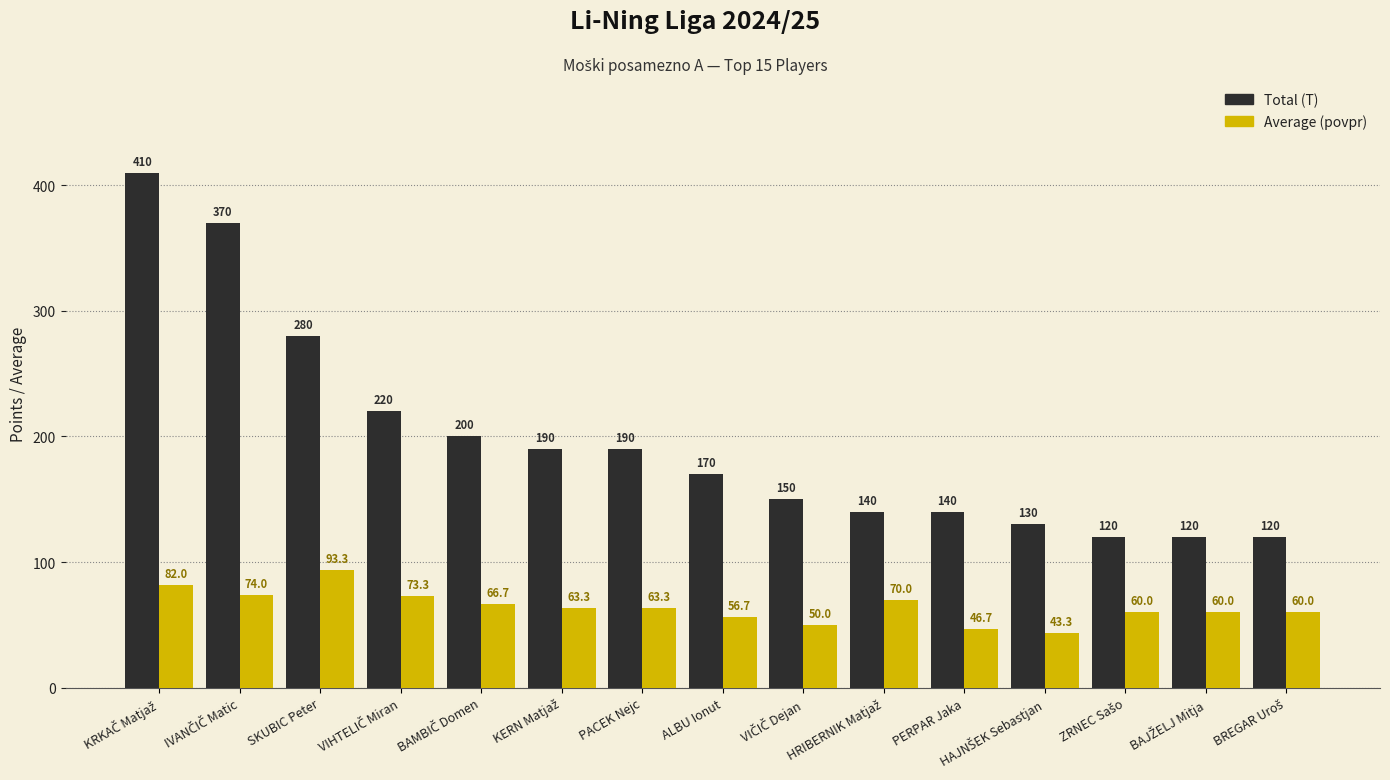

What is the difference between the maximum and second lowest values in the Average (povpr) series?

46.7